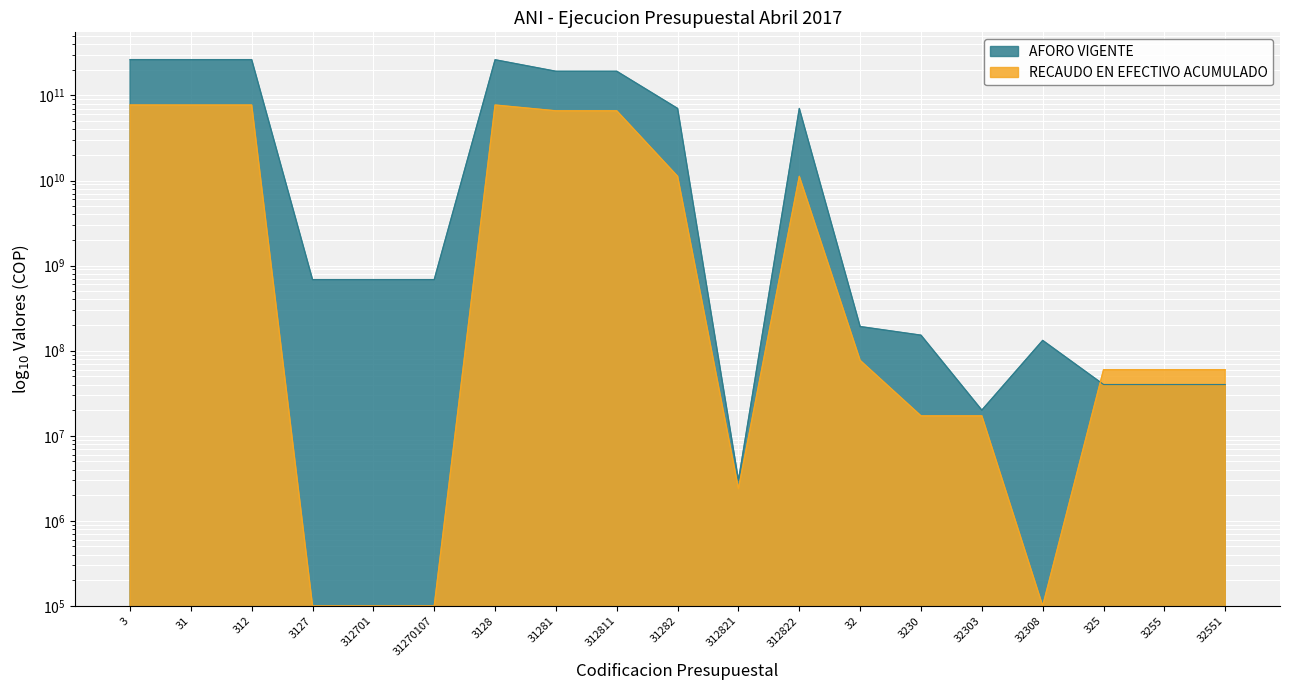

Does the chart display data point markers on the line(s)?

No